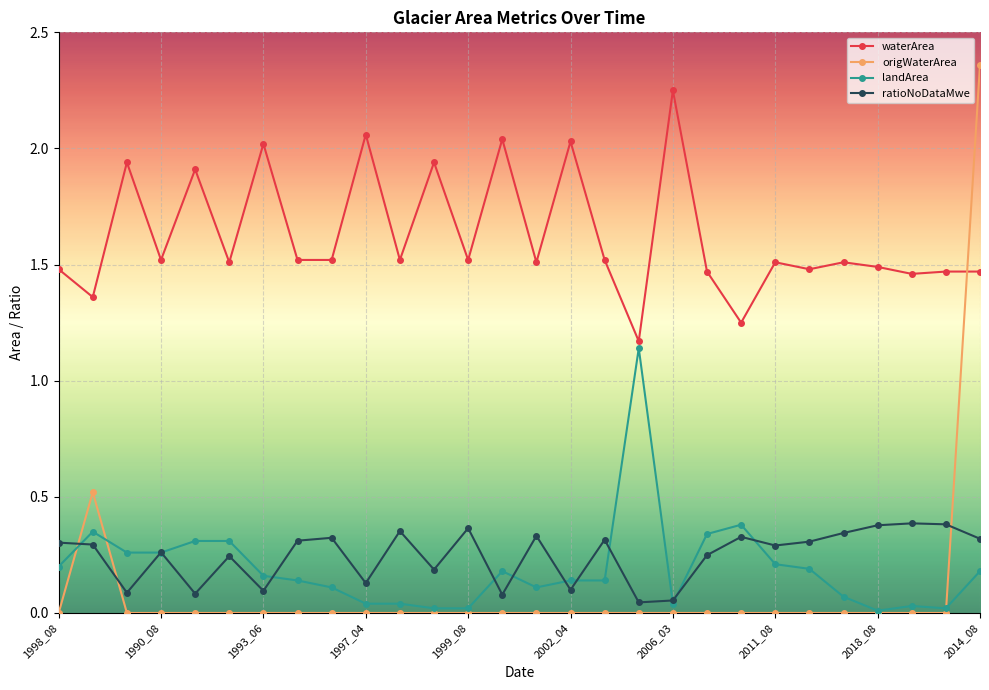

Which series has the largest range (max minus min)?

origWaterArea